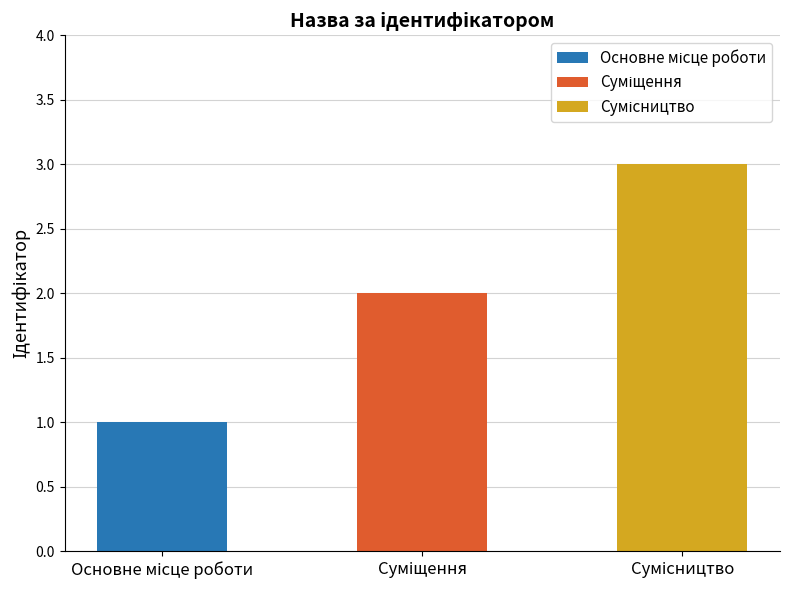

Reading right to left, transcribe all the data shown in this chart.

3	2	1